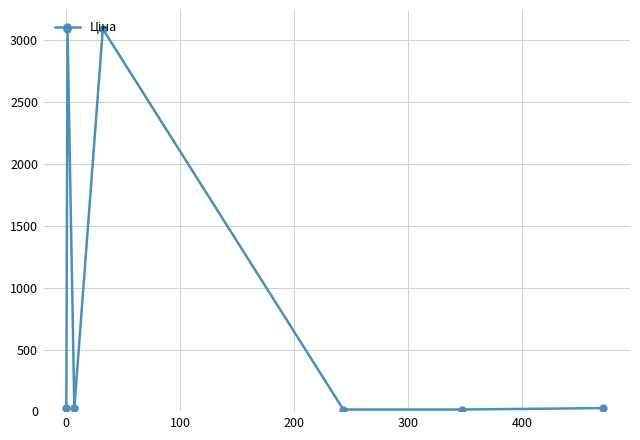

What is the maximum value shown in the chart?

3091.2